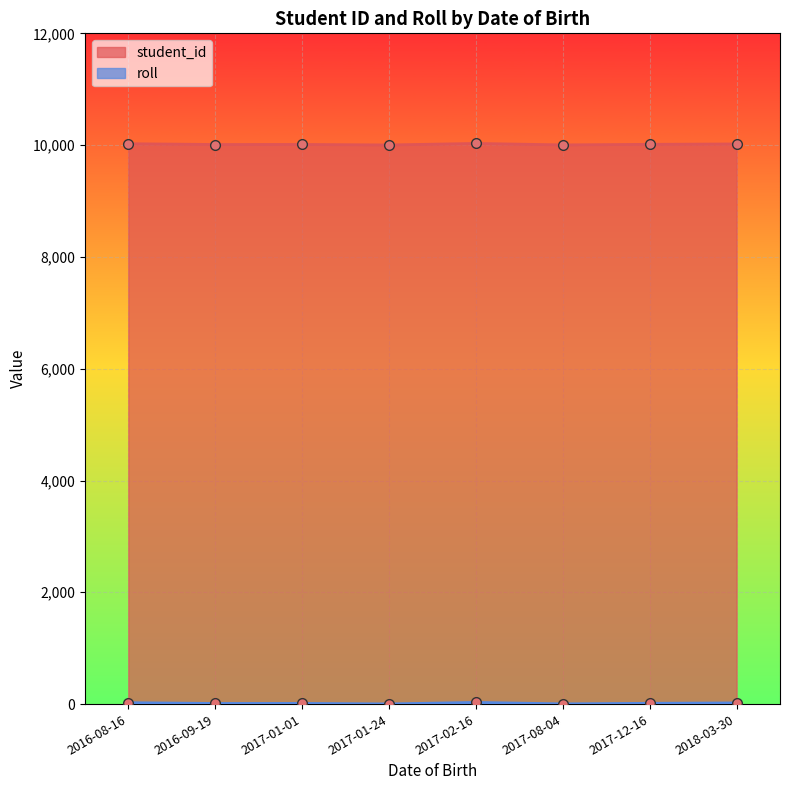

What position from the left is 2016-08-16?

1